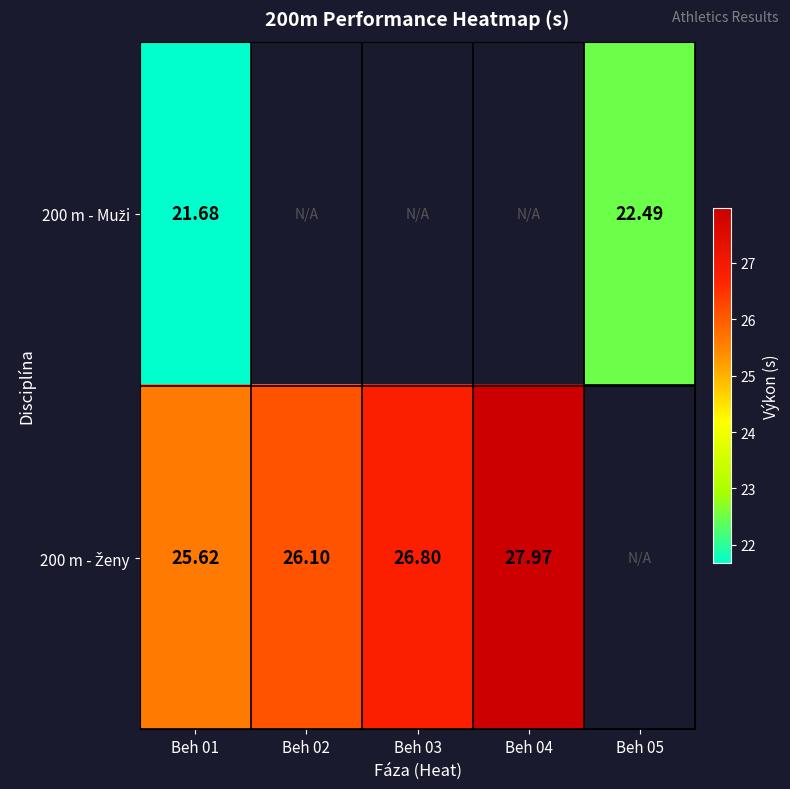

How many values in the 200 m - Ženy series exceed 26?

3